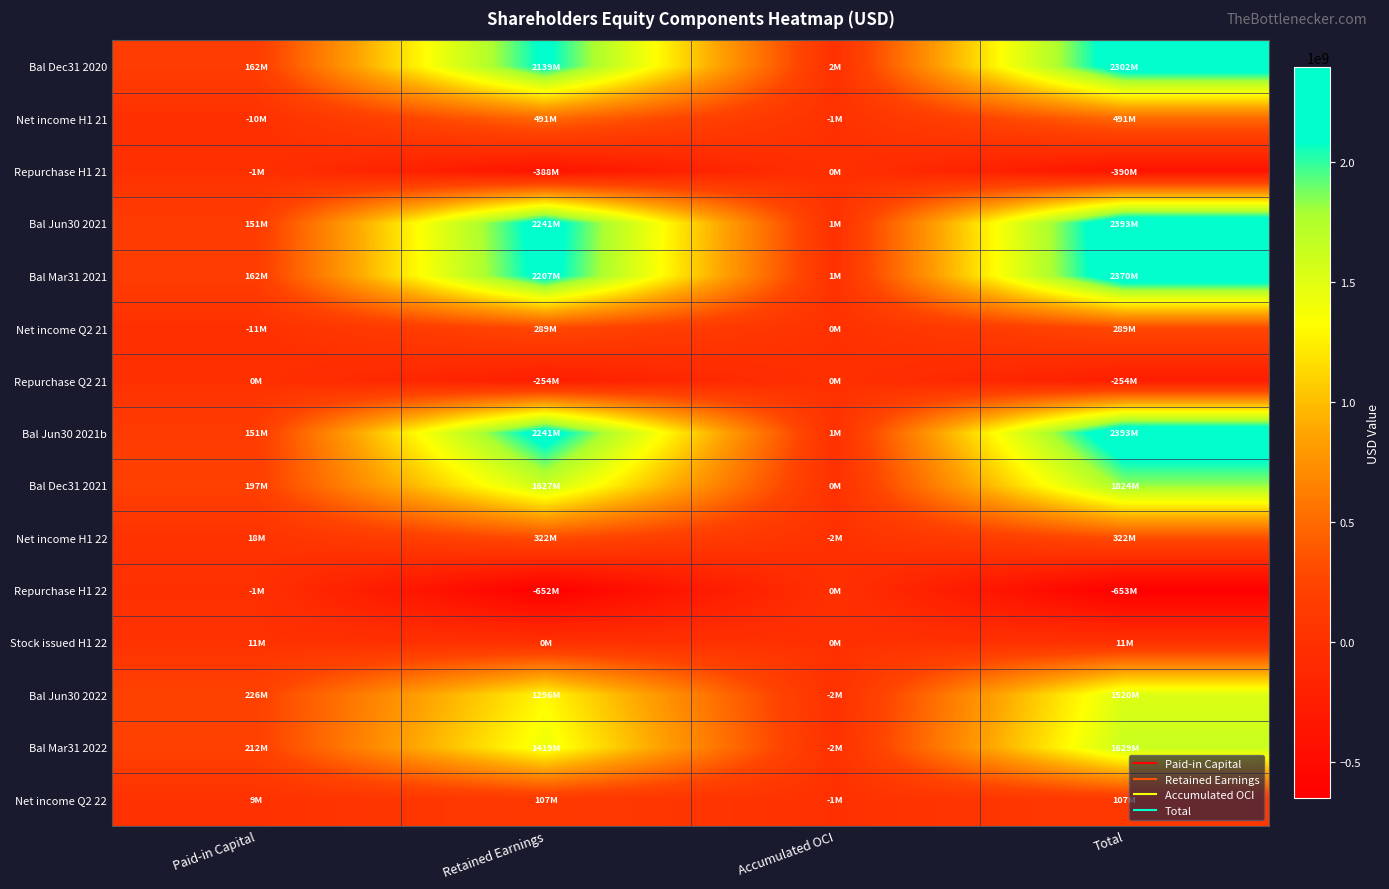

Rank the series at Retained Earnings from lowest to highest value.

Repurchase H1 22, Repurchase H1 21, Repurchase Q2 21, Stock issued H1 22, Net income Q2 22, Net income Q2 21, Net income H1 22, Net income H1 21, Bal Jun30 2022, Bal Mar31 2022, Bal Dec31 2021, Bal Dec31 2020, Bal Mar31 2021, Bal Jun30 2021, Bal Jun30 2021b